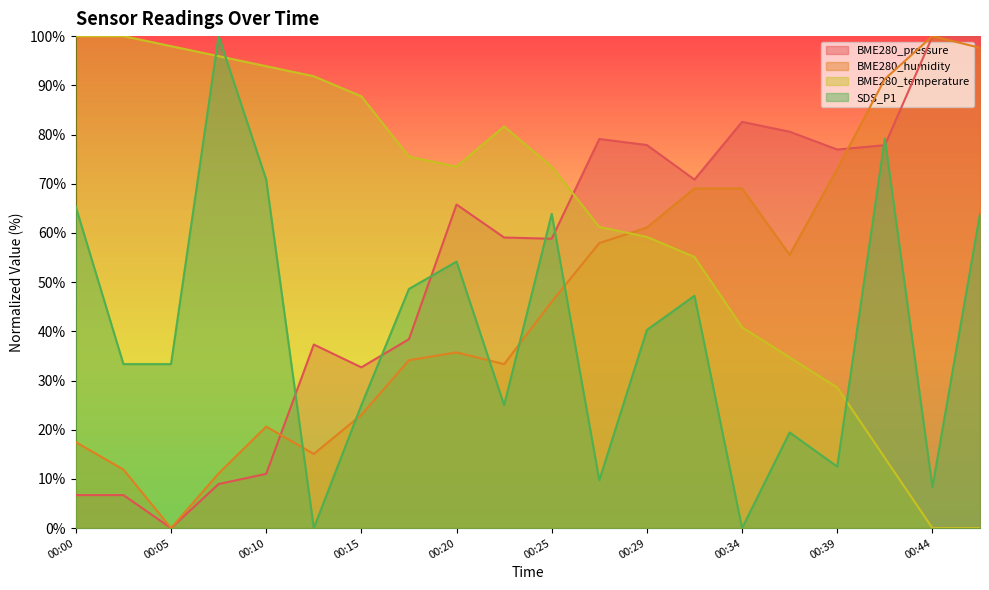

True or false: SDS_P1 has more than 1 interior local peaks.

True